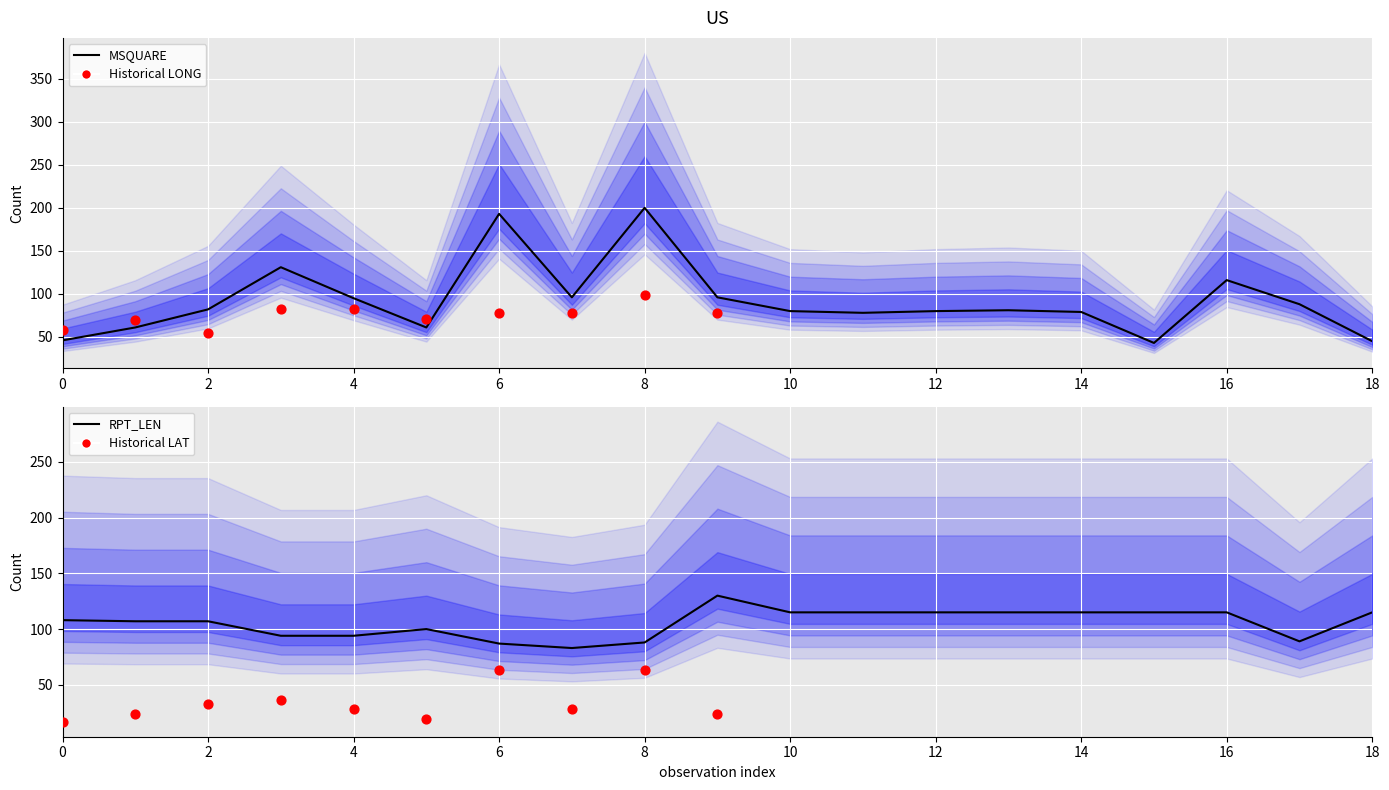

At how many categories does at least one series exceed 168?

2